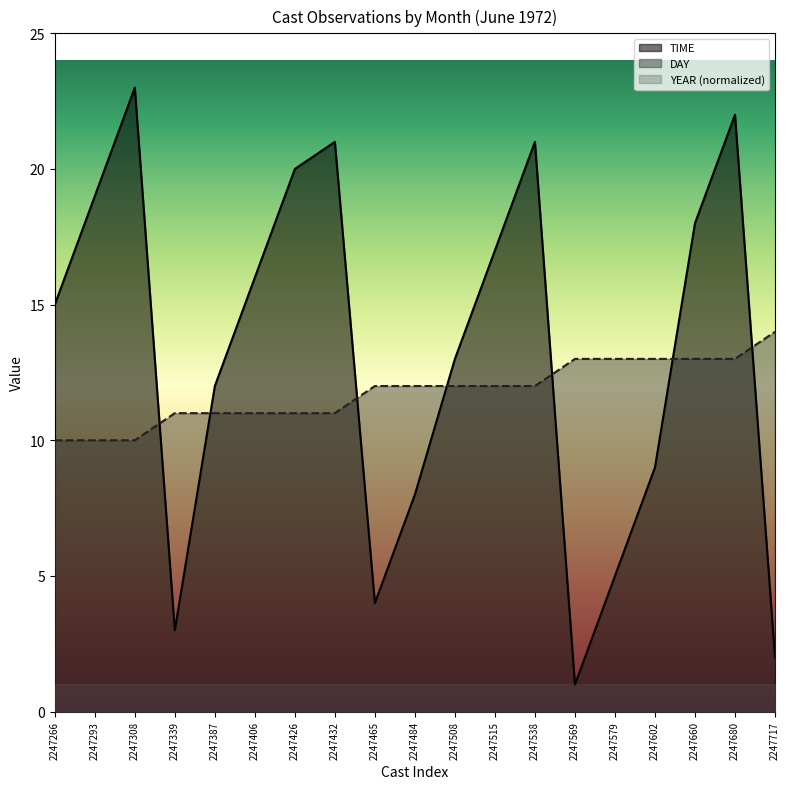

How many intersections are there between TIME and DAY?

7